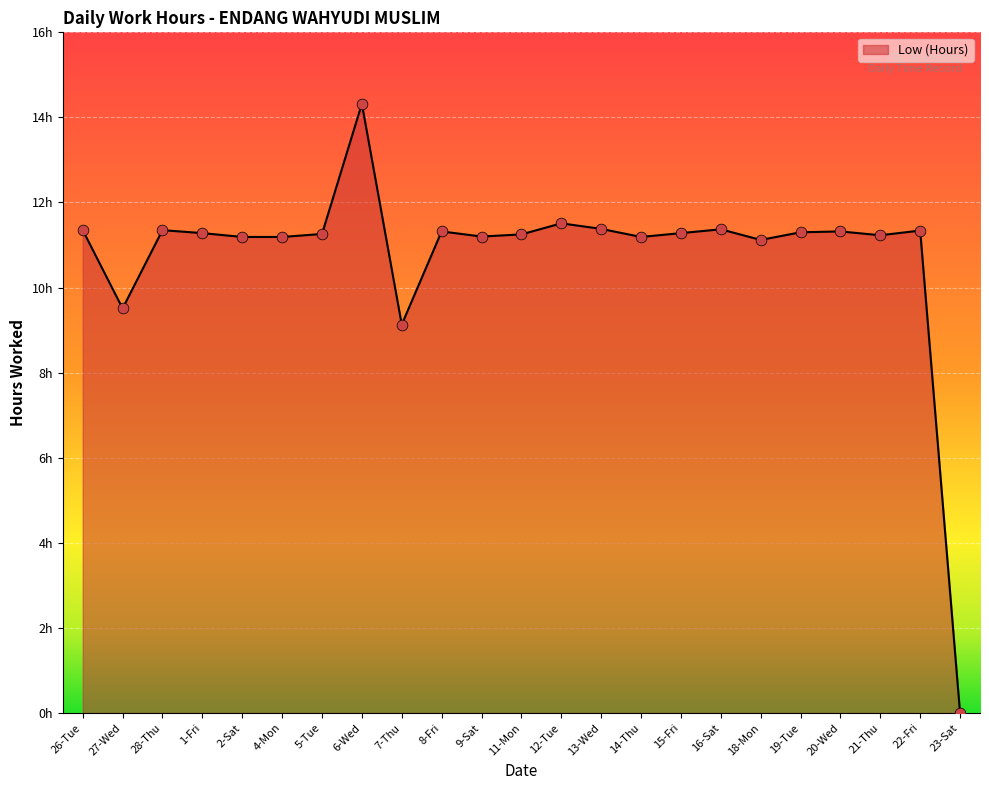

What is the change in value from 14-Thu to 23-Sat?

-11.2